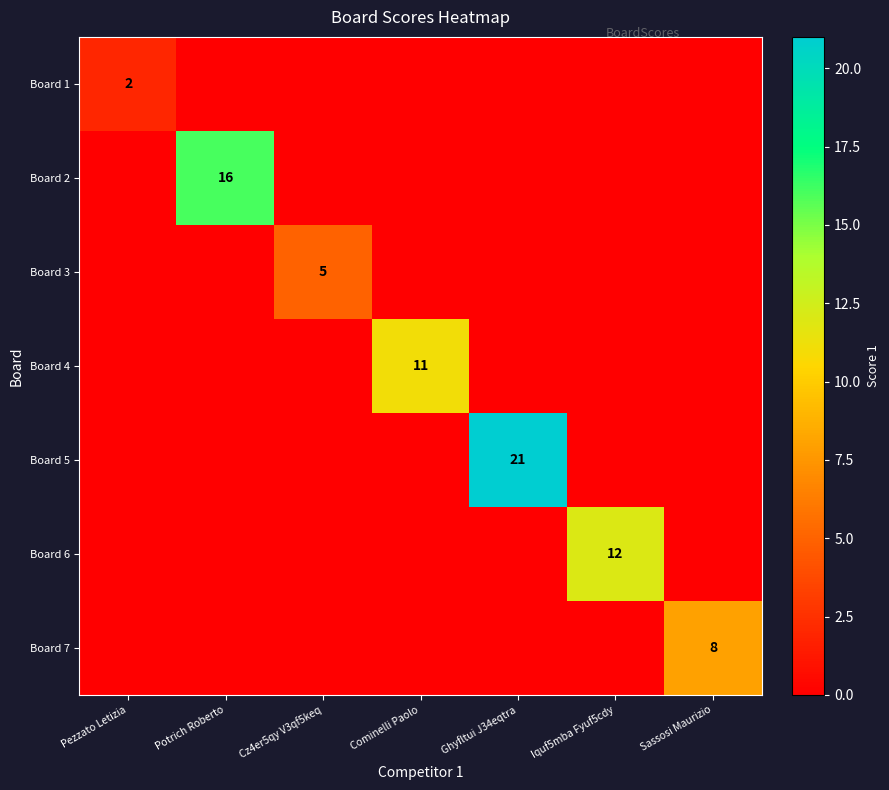

Is it true that Board 7 equals 14 at Sassosi Maurizio?

False